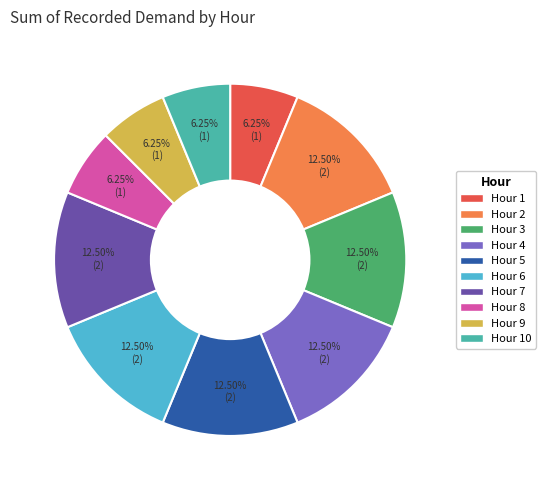

Is it true that Hour 1 is 1% of the pie?

False